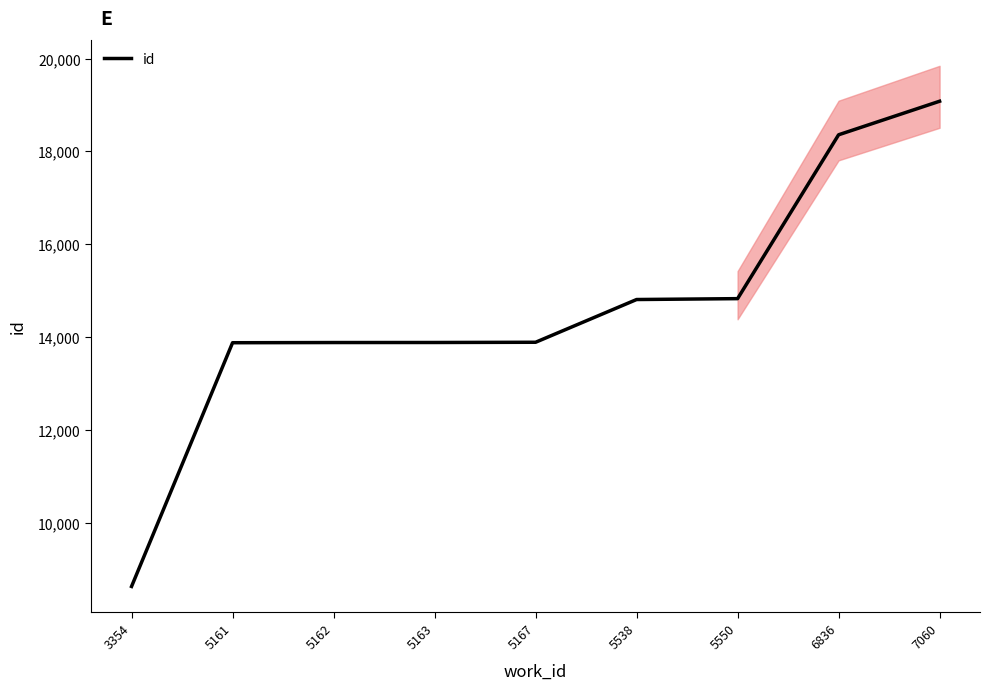

What is the difference between the second highest and second lowest values?

4481